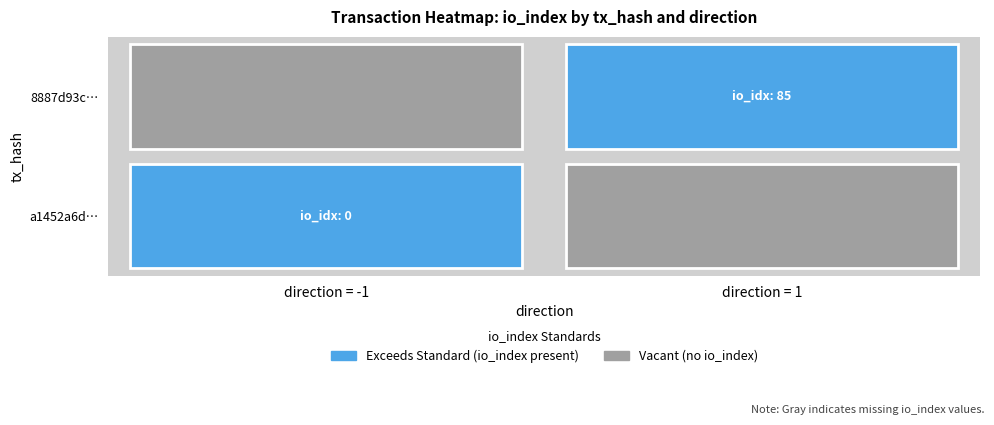

Reading left to right, transcribe all the data shown in this chart.

a1452a6d194f61da3589bd2e6bfc40db99d6031: -1	0
8887d93cf57e21087c4df7e96c9710eadaad973: 1	85